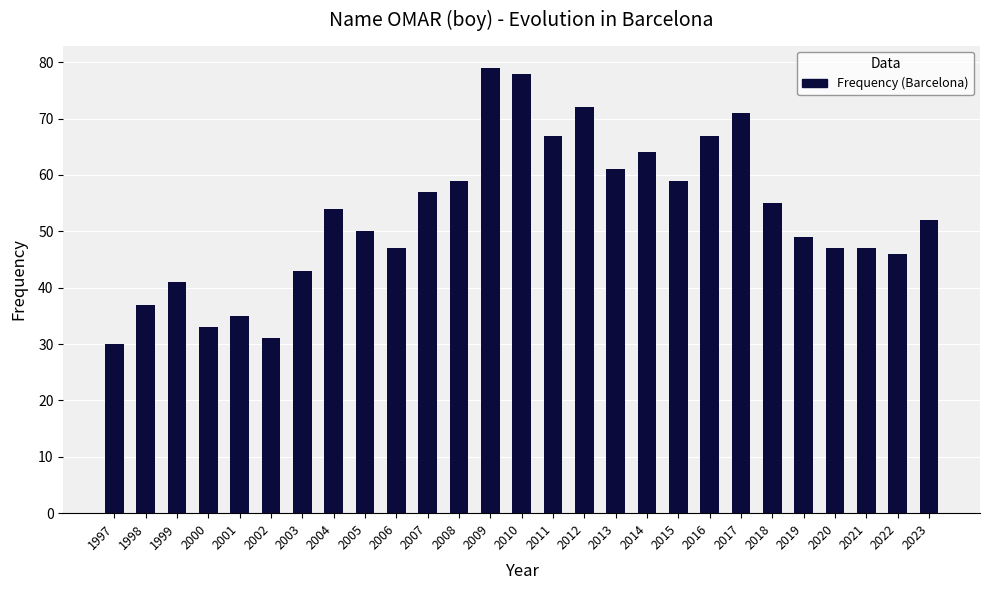

What is the smallest value displayed?

30